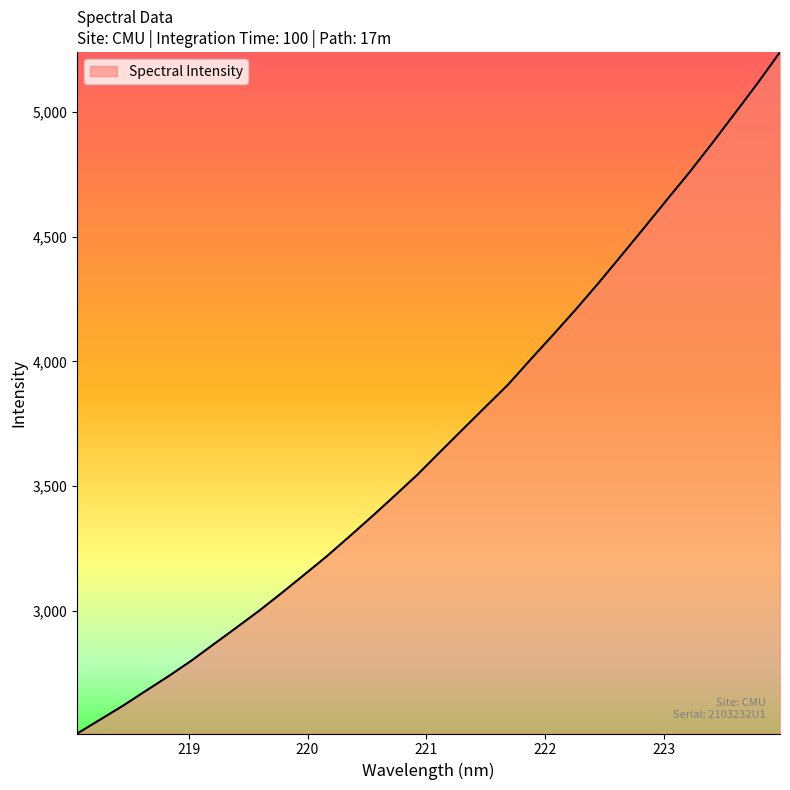

What is the maximum value shown in the chart?

5241.0